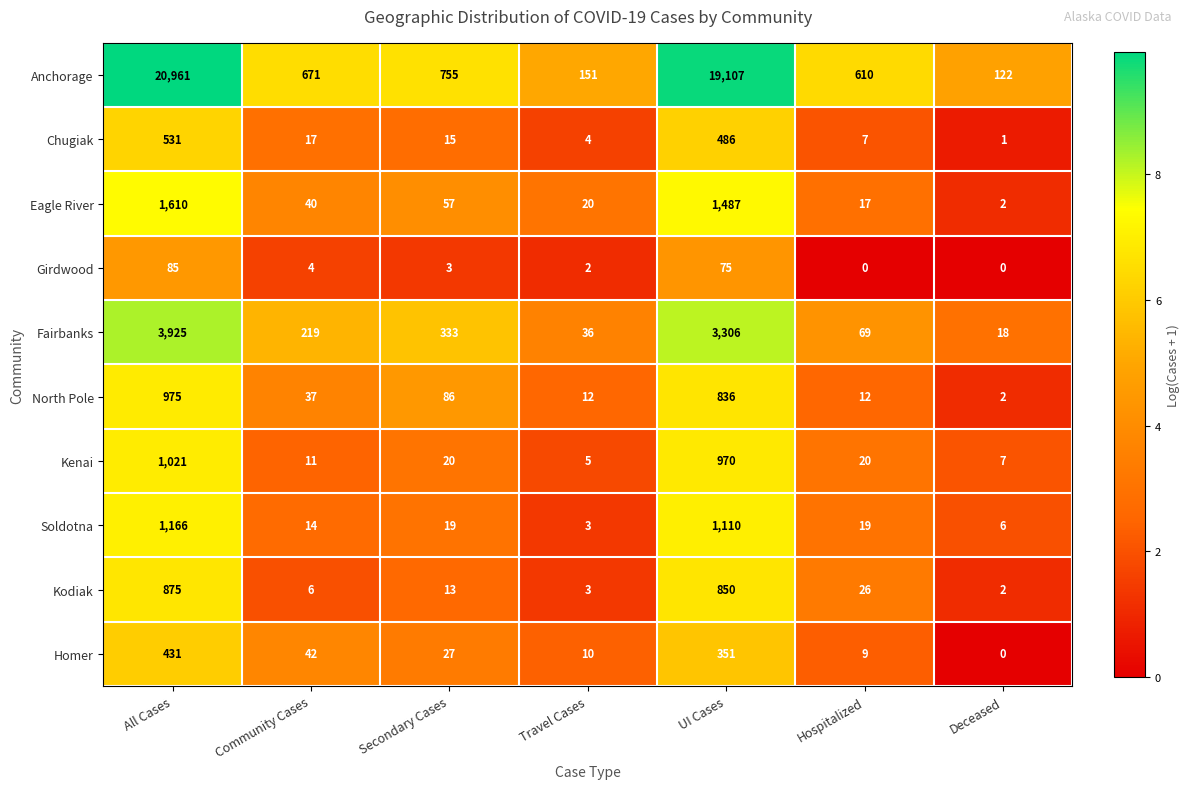

What is the spread (max minus min) of values at Community Cases?

667